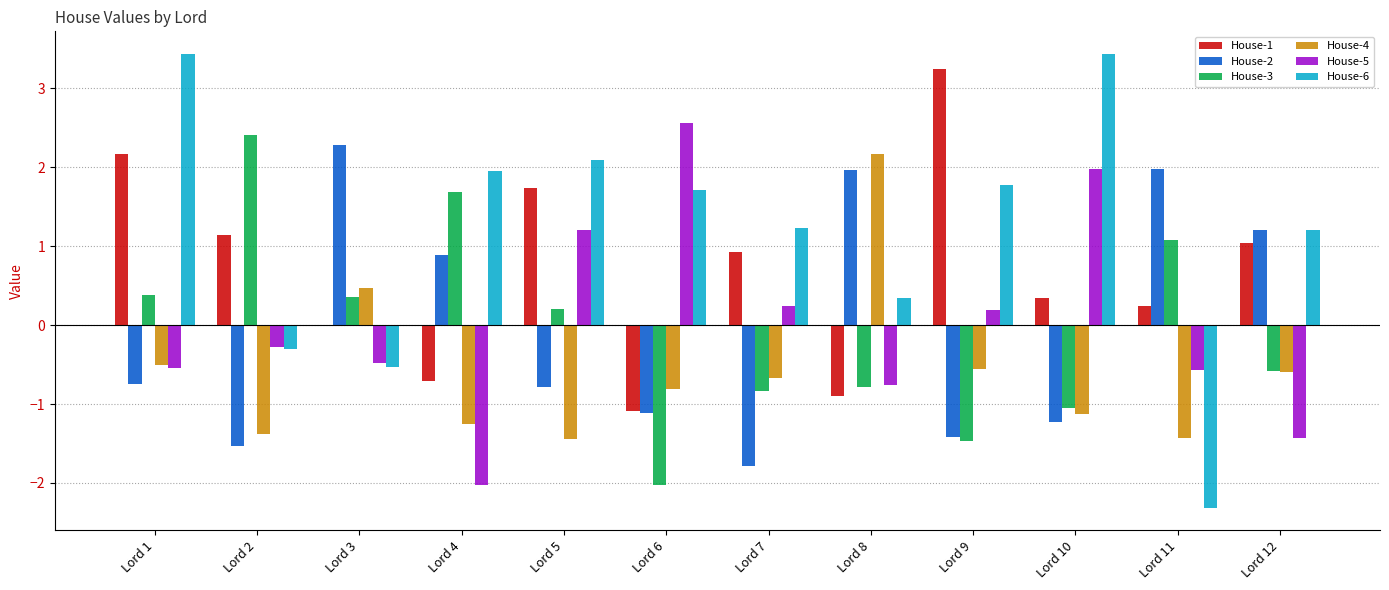

Where is House-3 nearest to the value 0?

Lord 5